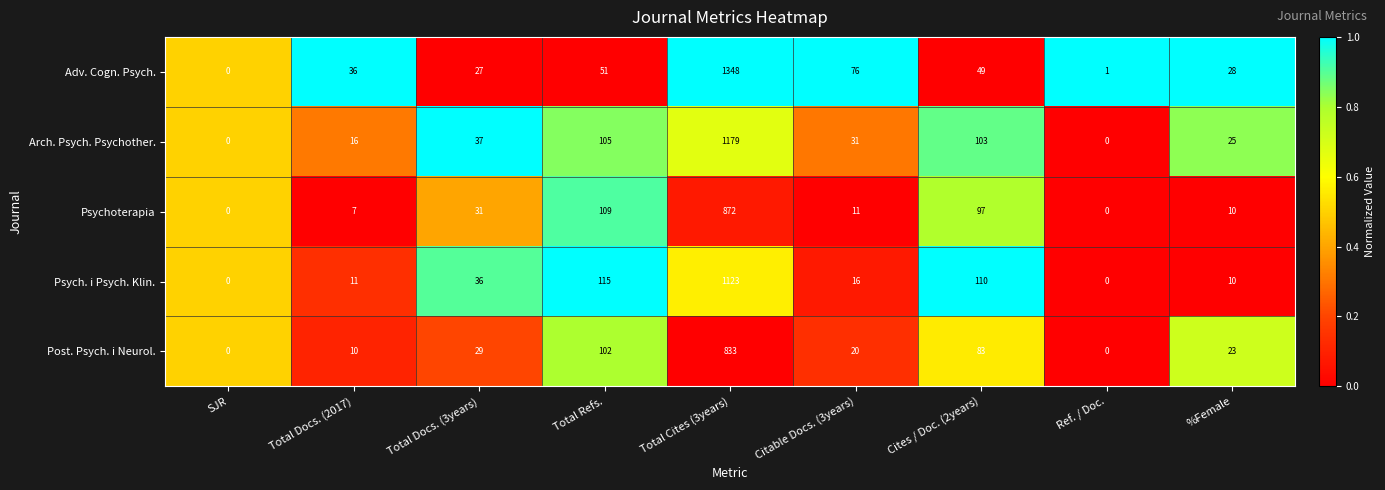

What is the highest value of the Arch. Psych. Psychother. series?

1179